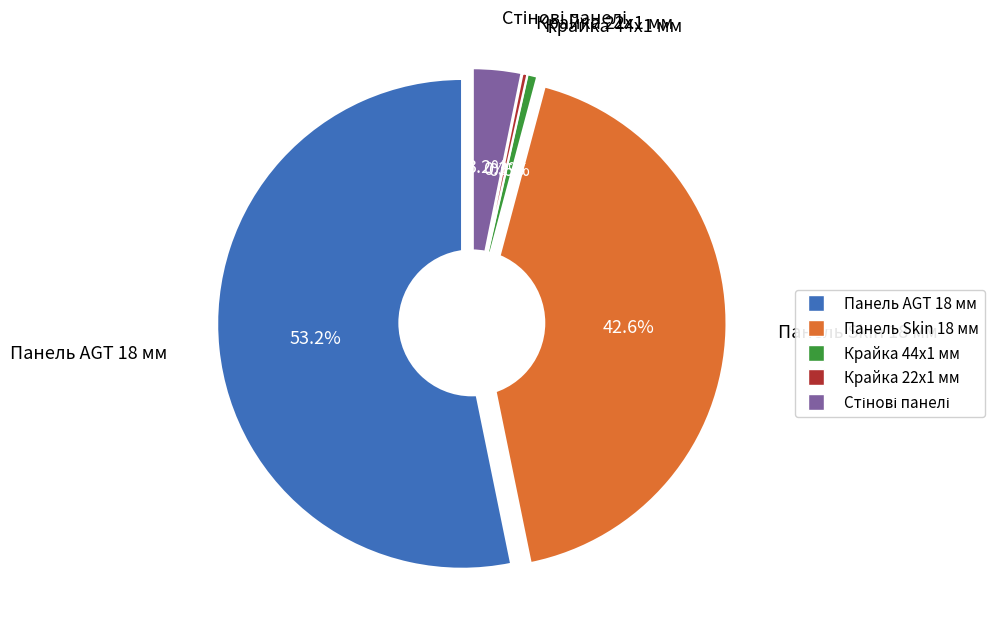

What is the largest slice in the pie chart?

Панель AGT 18 мм